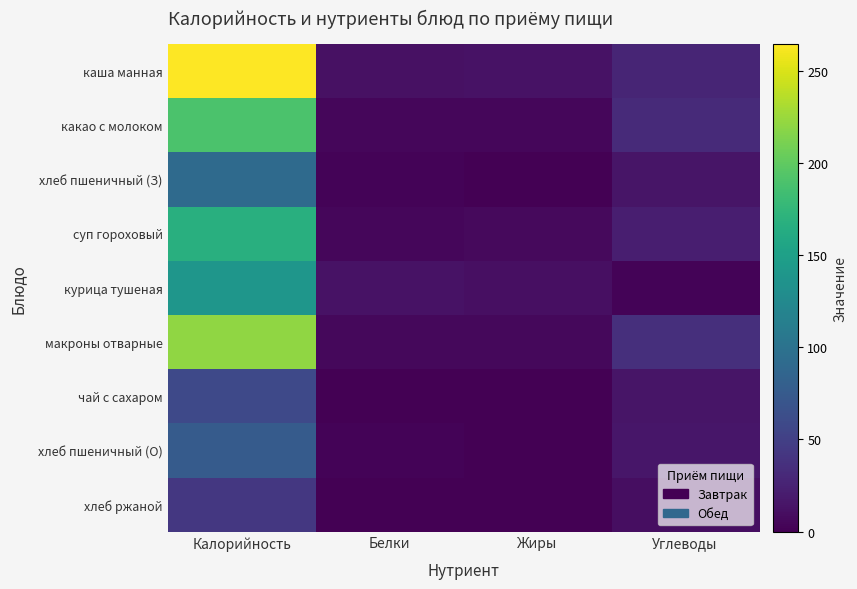

Which label corresponds to the smallest value in the chart?

Жиры